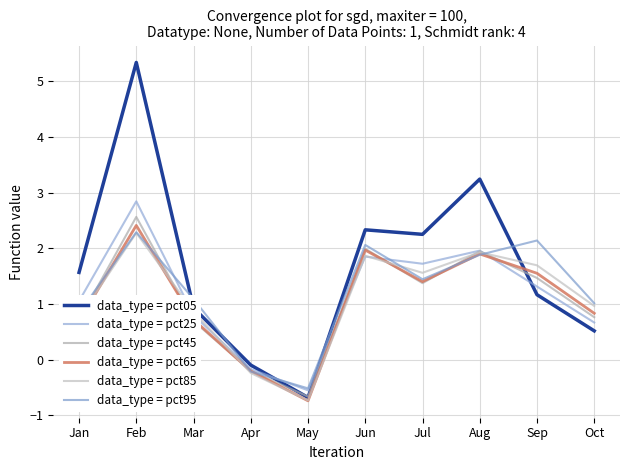

Is it true that data_type = pct85 equals 1.0 at Oct?

True